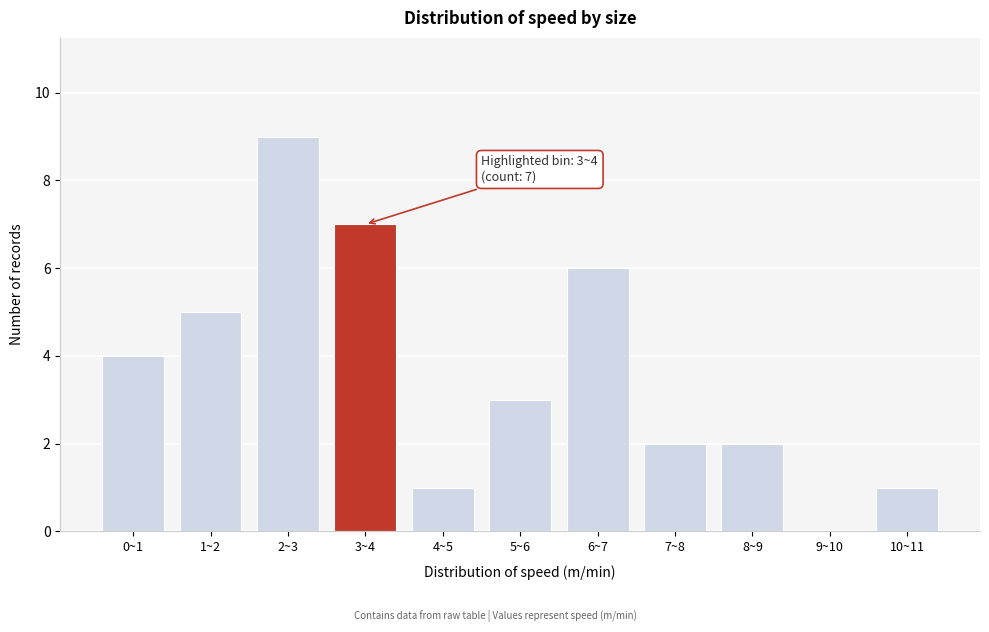

The value at 4~5 is 0. True or false?

False